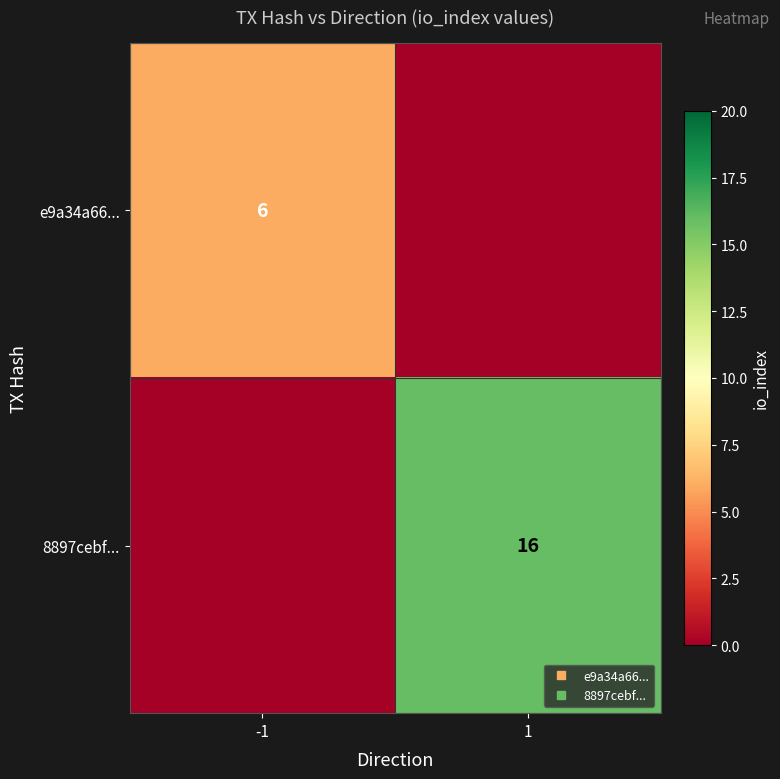

The value of e9a34a66... at 1 is -3. True or false?

False